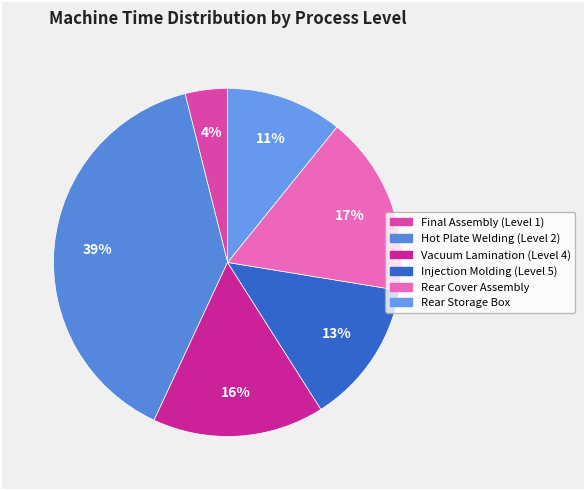

How many slices are in this pie chart?

6